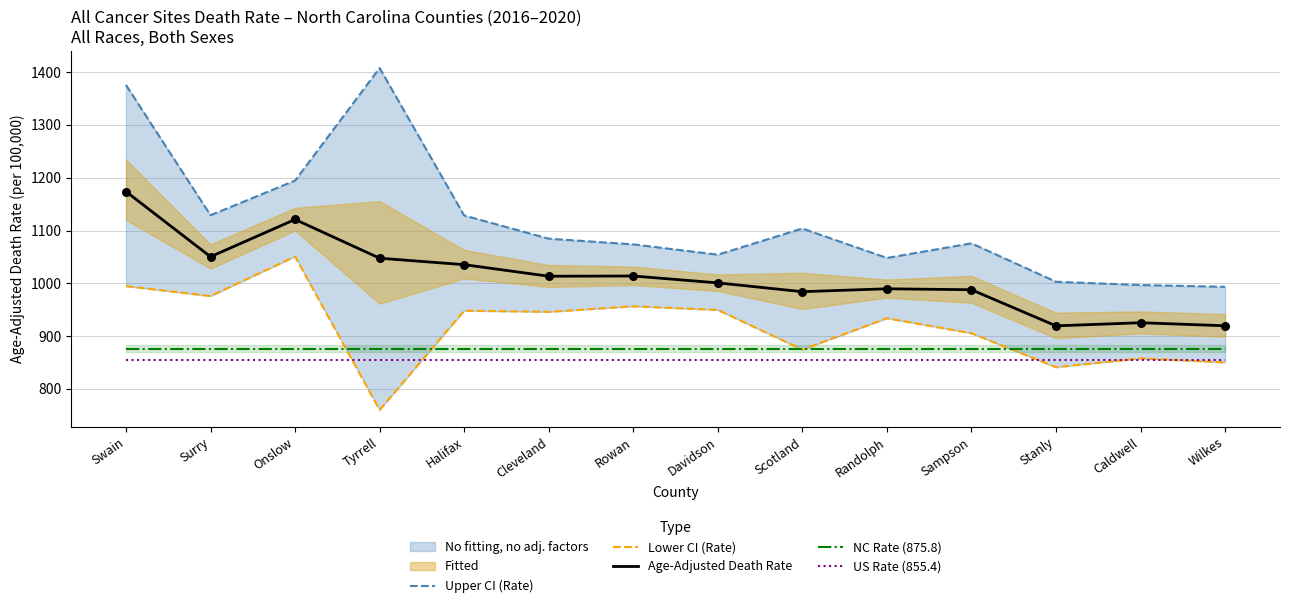

At which category is the sum across all series the highest?

Swain